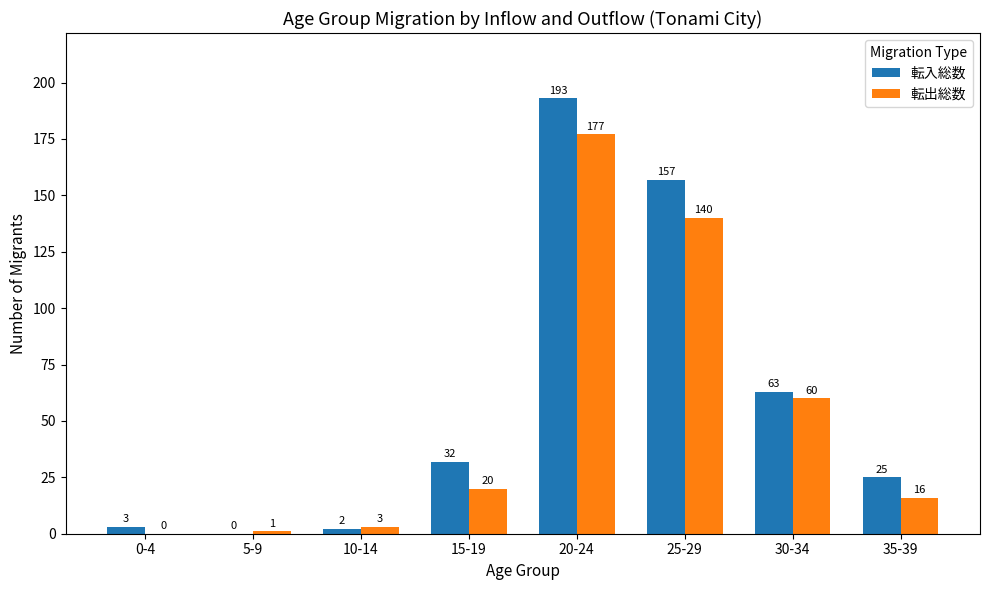

The 転出総数 series shows 20 at 15-19. True or false?

True